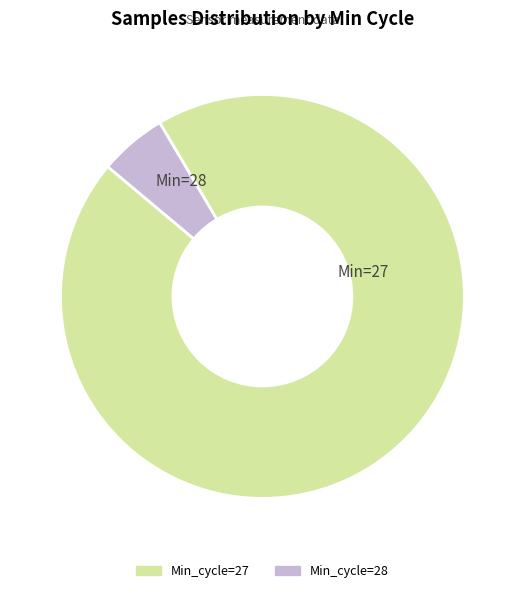

Does any single category account for the majority?

Yes